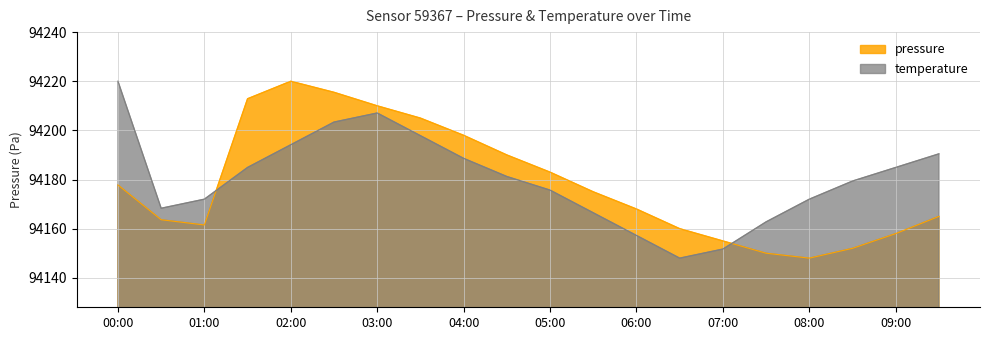

Is the value of temperature at 01:00 greater than the value of pressure at 04:00?

No